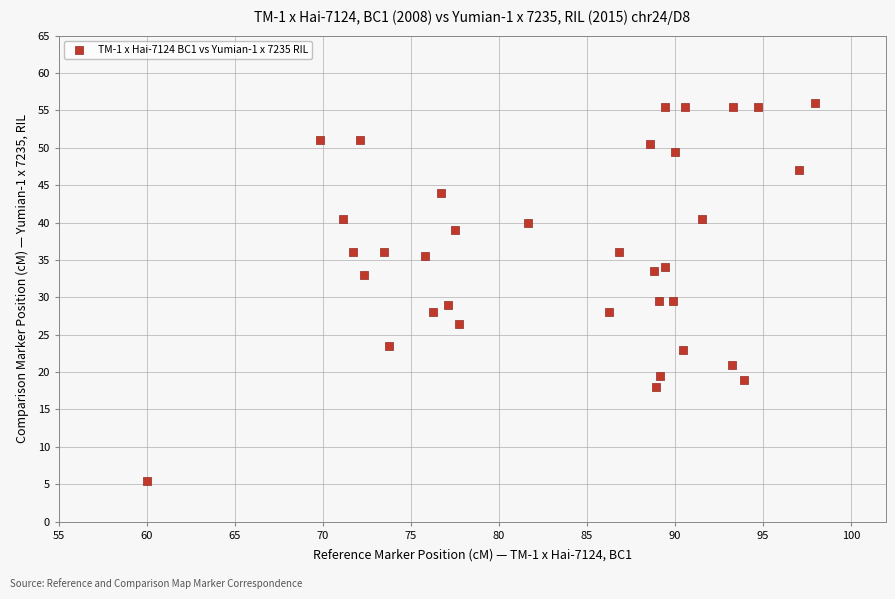

What is the range of Y values (max minus min)?

50.5